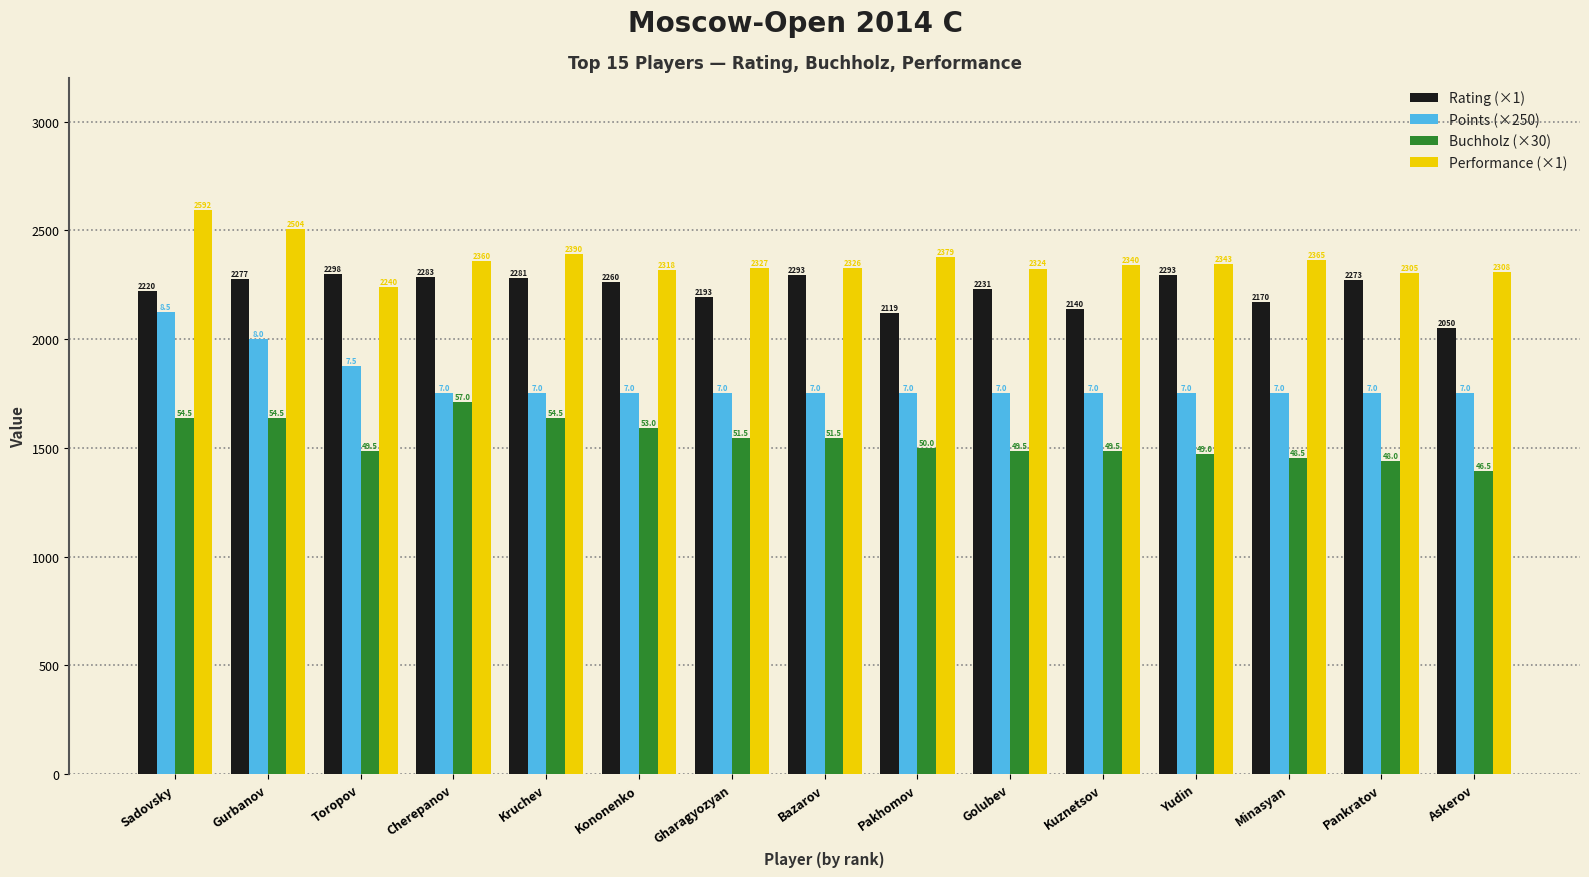

What are all the series names shown in the legend?

Rating (×1), Points (×250), Buchholz (×30), Performance (×1)